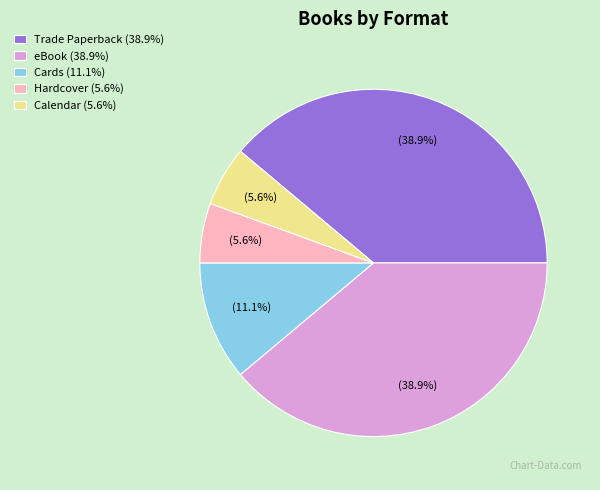

Does Cards (11.1%) represent more than half of the total?

No